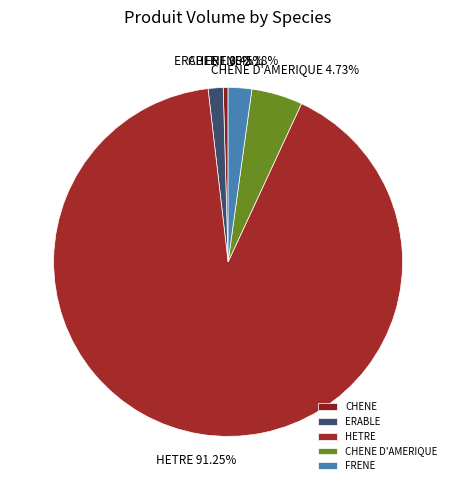

Rank the categories by value from highest to lowest.

HETRE, CHENE D'AMERIQUE, FRENE, ERABLE, CHENE